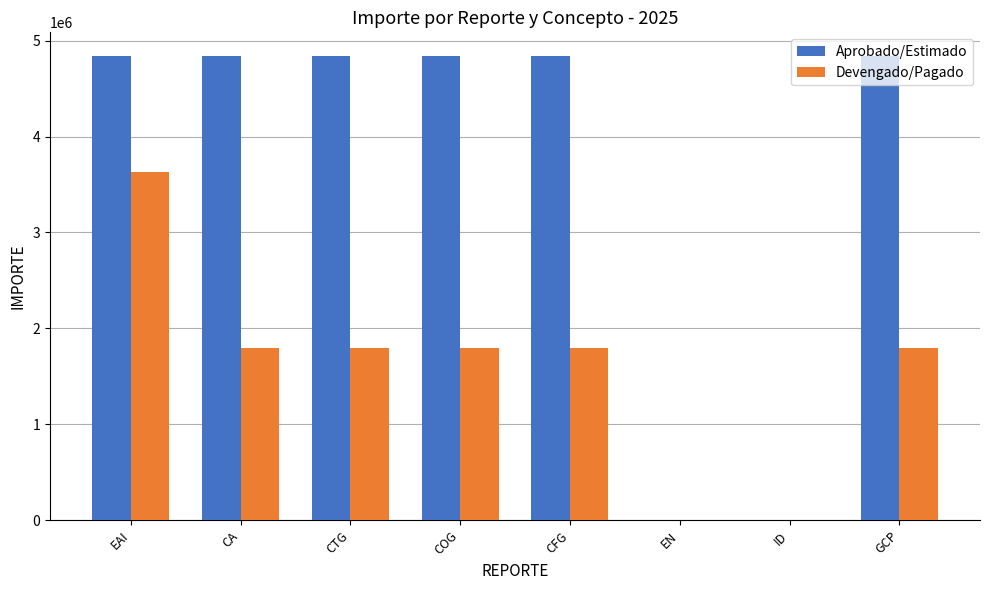

What is the approximate value of Aprobado/Estimado at CA?

4843800.0